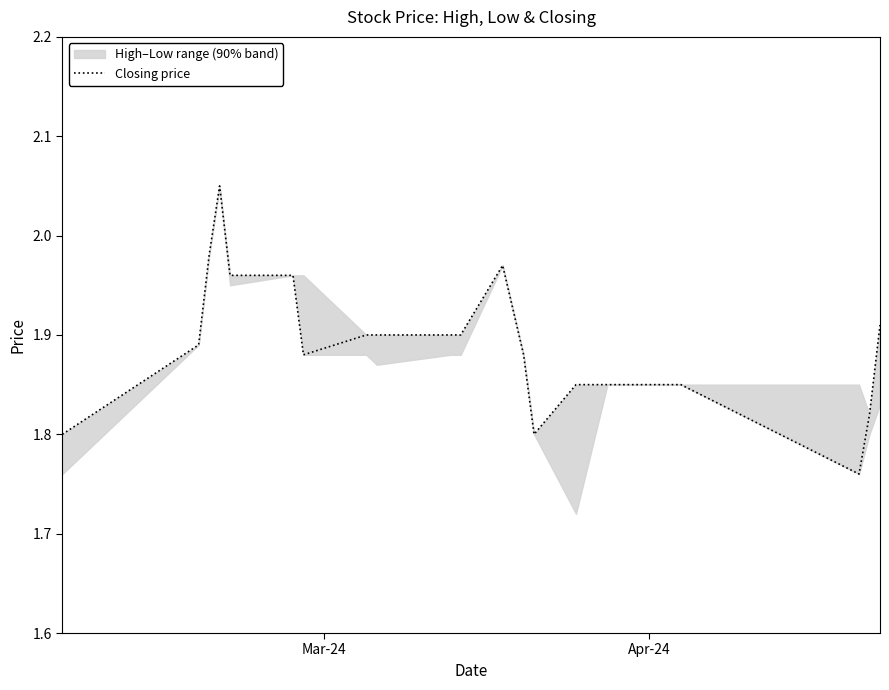

Does the chart display data point markers on the line(s)?

No